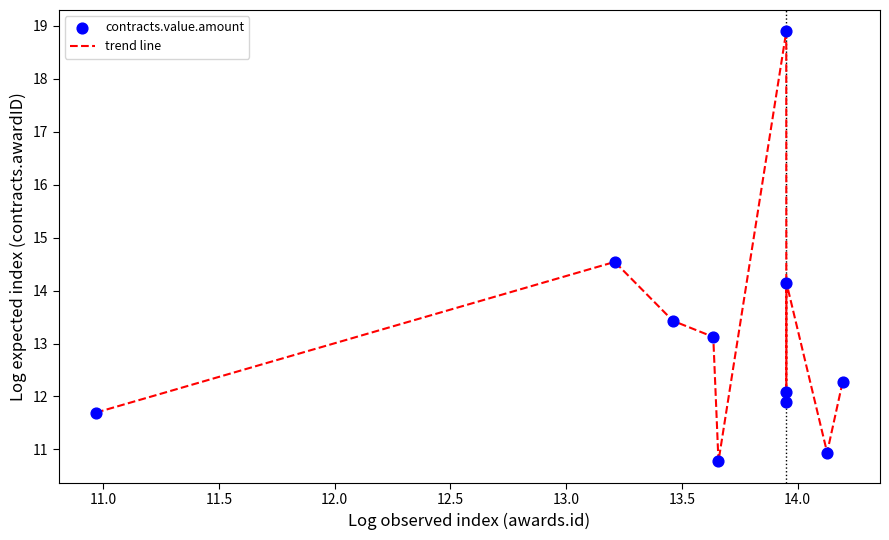

What is the minimum value shown in the chart?

10.8